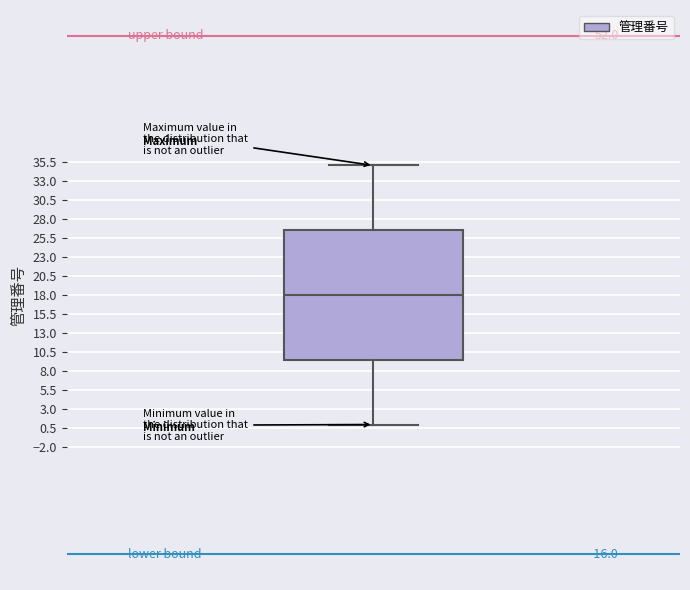

Transcribe this box plot: give where the median line is, the range the box spans, and where the two whiskers end, as read against the y-axis. The values are not printed on the chart, so give them approximately, as read against the axis.

median 18.0, box 9.5 to 26.5, whiskers 1.0 to 35.0